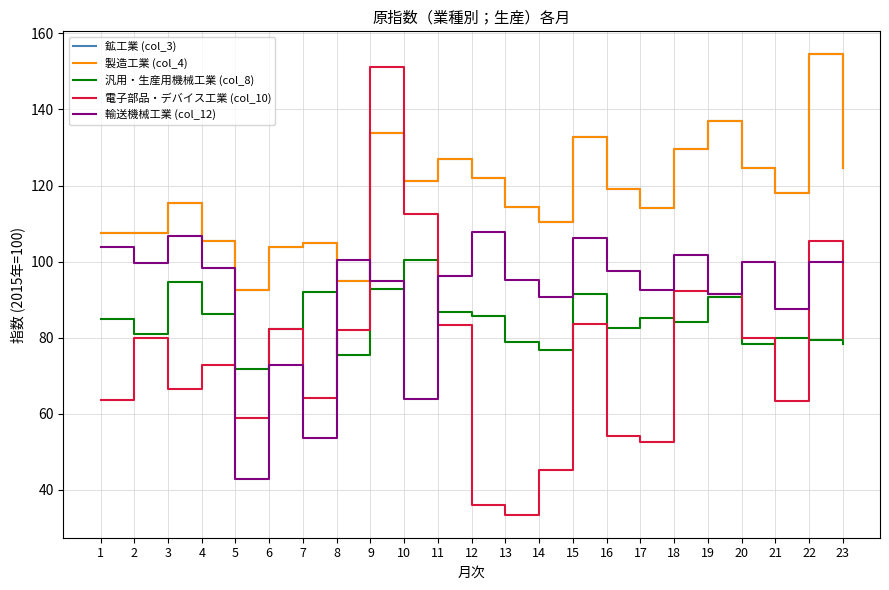

Is this an area chart (filled region under the line)?

No